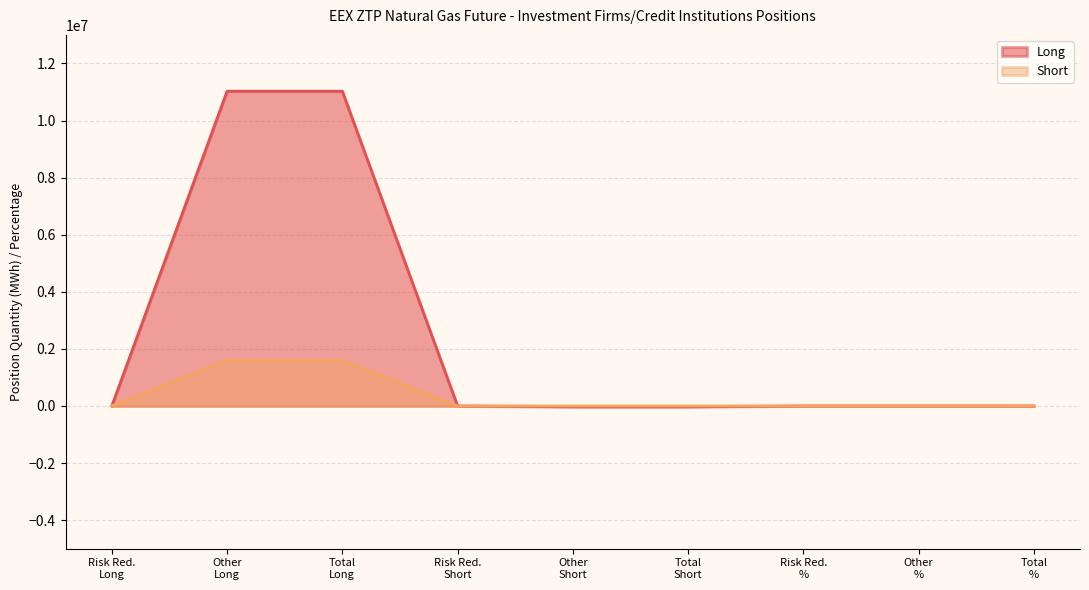

Count the number of data series in this chart.

2